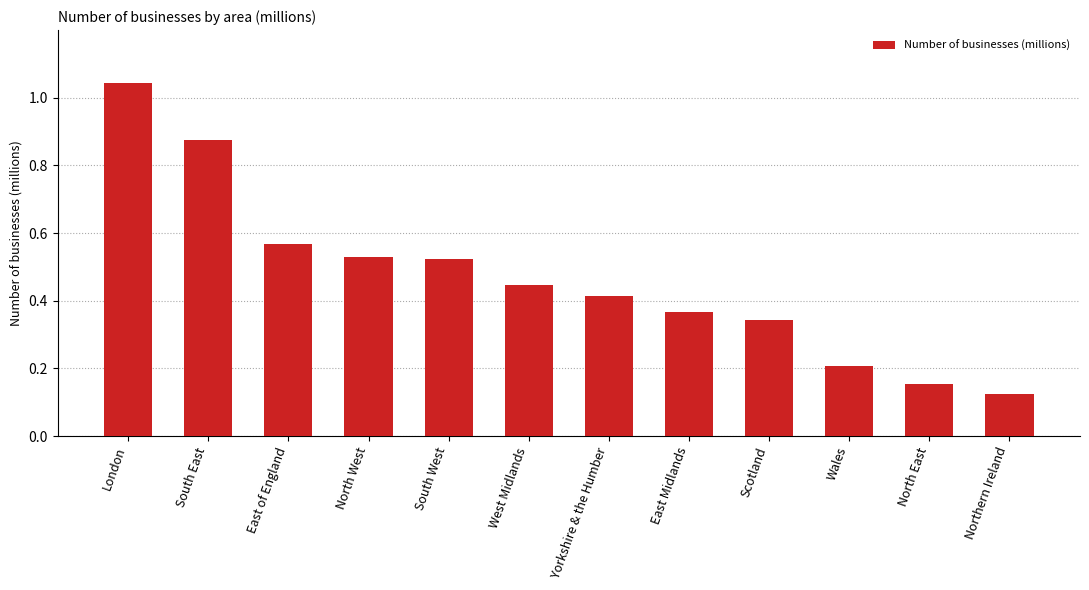

At which category does the chart reach its peak across all series?

London